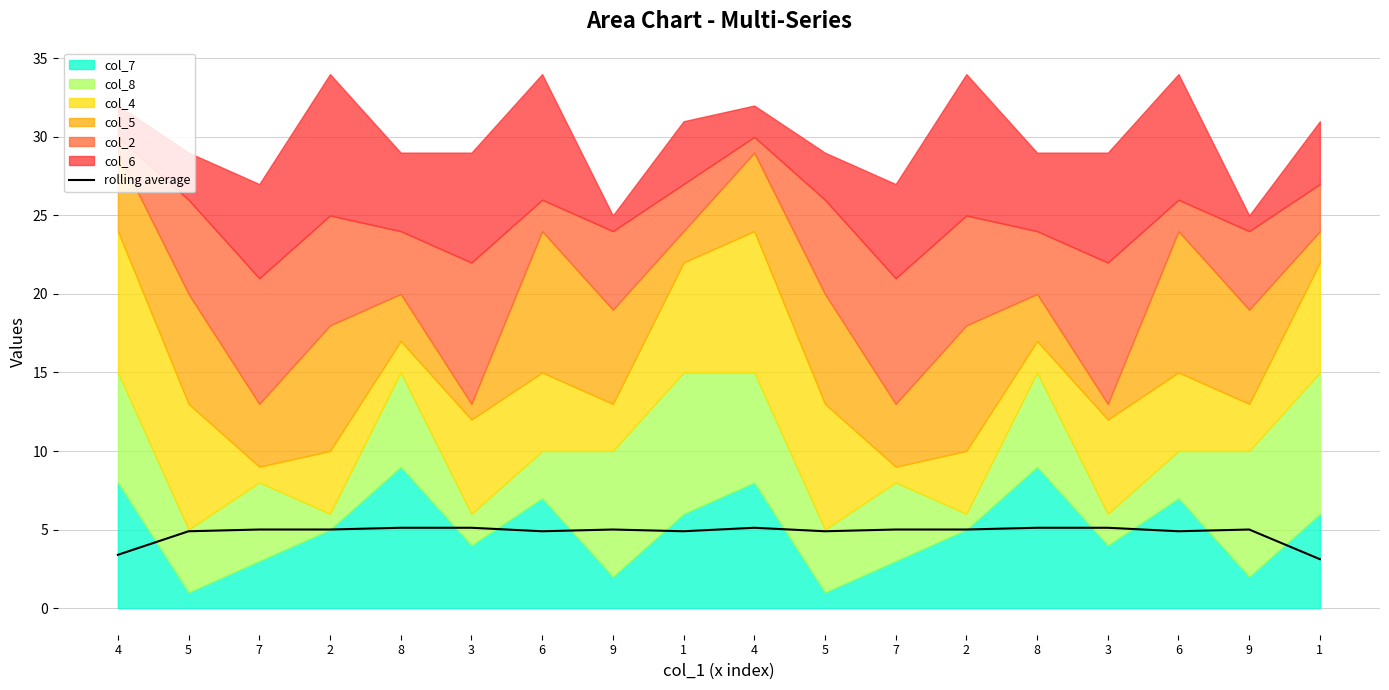

Does the chart display data point markers on the line(s)?

No